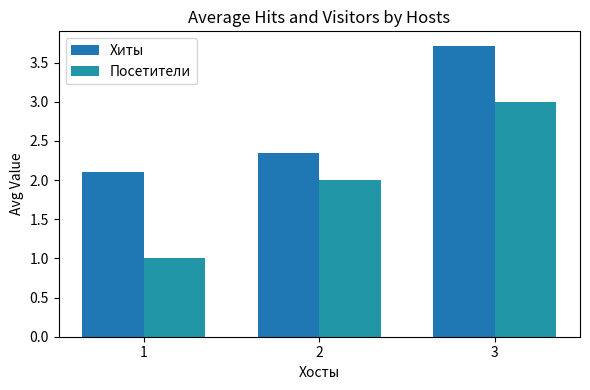

What is the spread (max minus min) of values at 3?

0.7